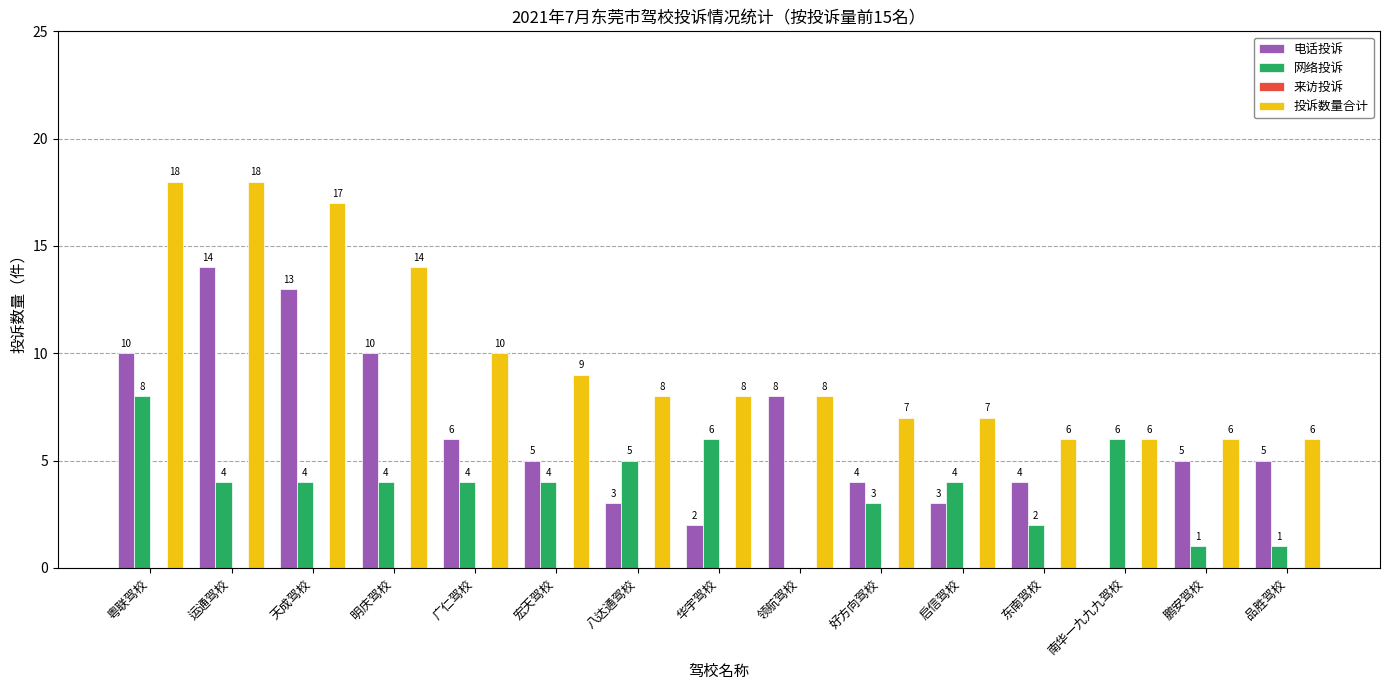

Reading left to right, transcribe all the data shown in this chart.

电话投诉: 粤联驾校=10	运通驾校=14	天成驾校=13	明庆驾校=10	广仁驾校=6	宏天驾校=5	八达通驾校=3	华宇驾校=2	领航驾校=8	好方向驾校=4	启信驾校=3	东南驾校=4	南华一九九九驾校=0	鹏安驾校=5	品胜驾校=5
网络投诉: 粤联驾校=8	运通驾校=4	天成驾校=4	明庆驾校=4	广仁驾校=4	宏天驾校=4	八达通驾校=5	华宇驾校=6	领航驾校=0	好方向驾校=3	启信驾校=4	东南驾校=2	南华一九九九驾校=6	鹏安驾校=1	品胜驾校=1
投诉数量合计: 粤联驾校=18	运通驾校=18	天成驾校=17	明庆驾校=14	广仁驾校=10	宏天驾校=9	八达通驾校=8	华宇驾校=8	领航驾校=8	好方向驾校=7	启信驾校=7	东南驾校=6	南华一九九九驾校=6	鹏安驾校=6	品胜驾校=6